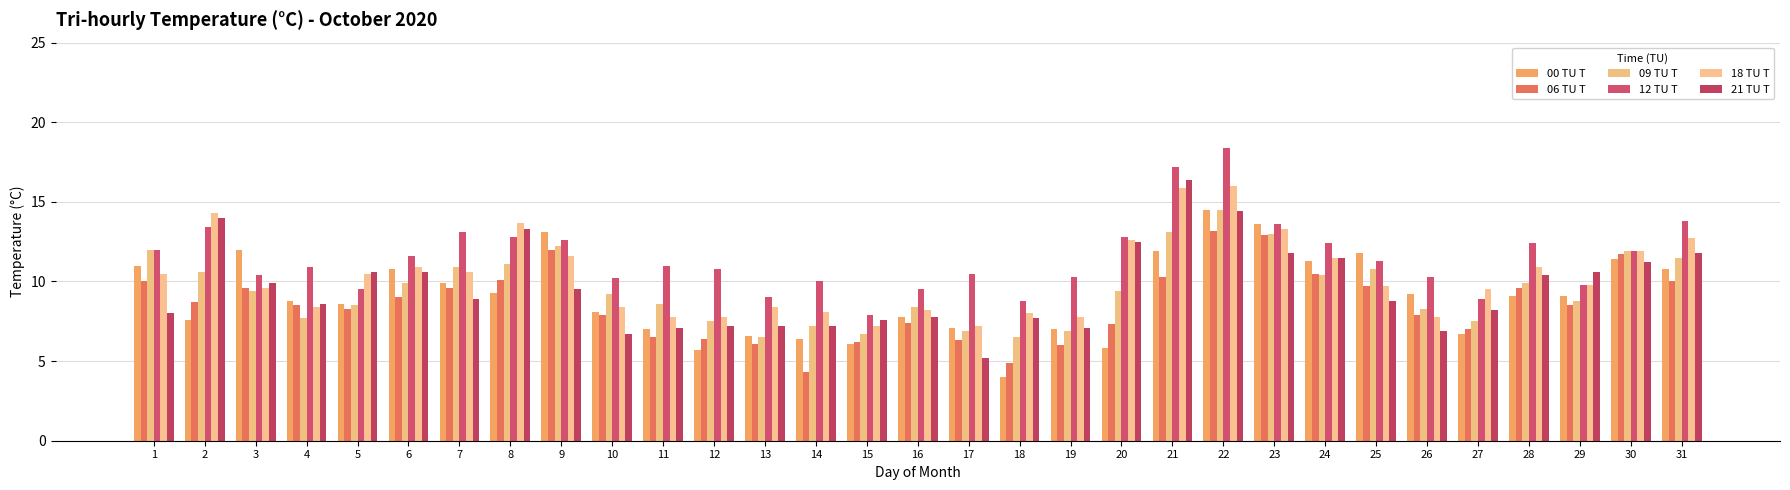

At which label is 09 TU T closest to 10?

6